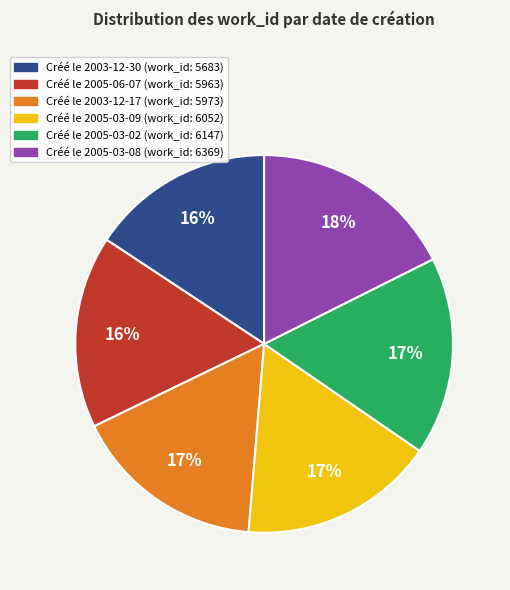

To the nearest percent, what is the difference between the largest and smallest slice percentages?

2%